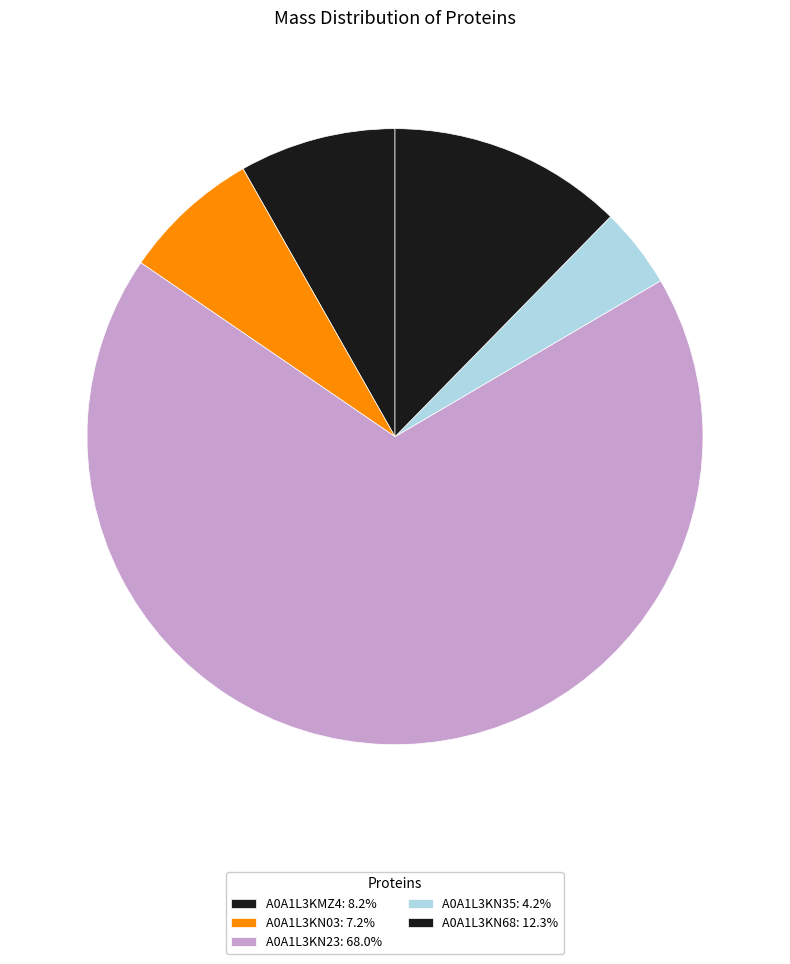

Which slice represents more than half of the pie?

A0A1L3KN23